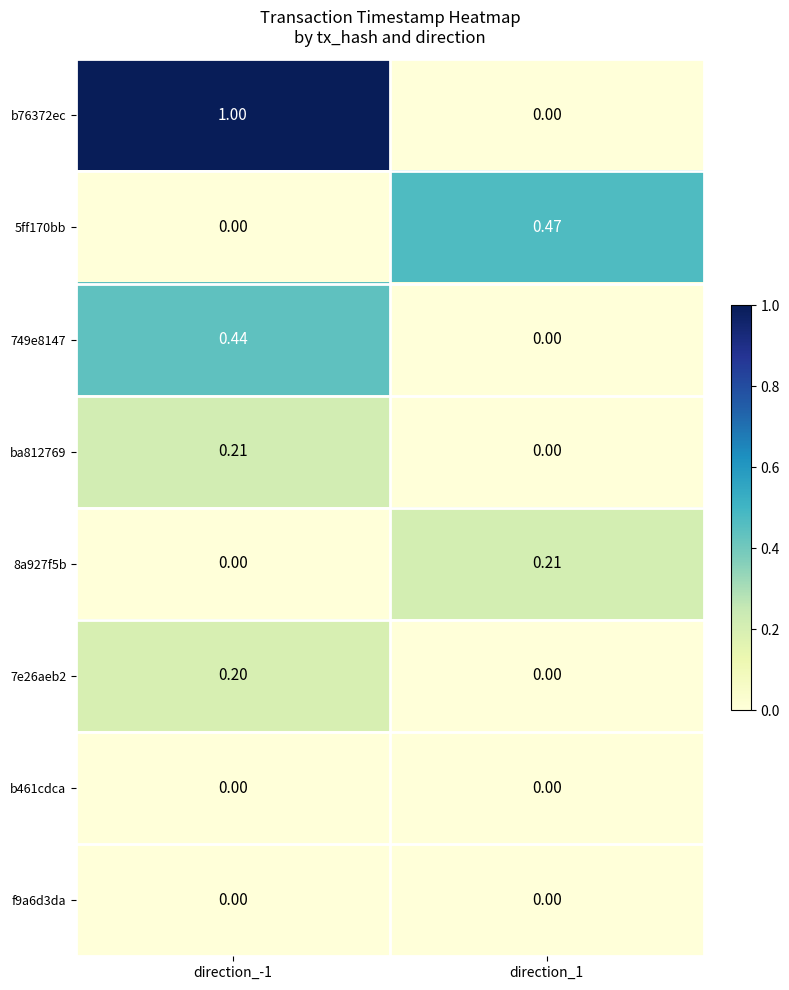

Is the value of 8a927f5b at direction_-1 greater than the value of ba812769 at direction_-1?

No